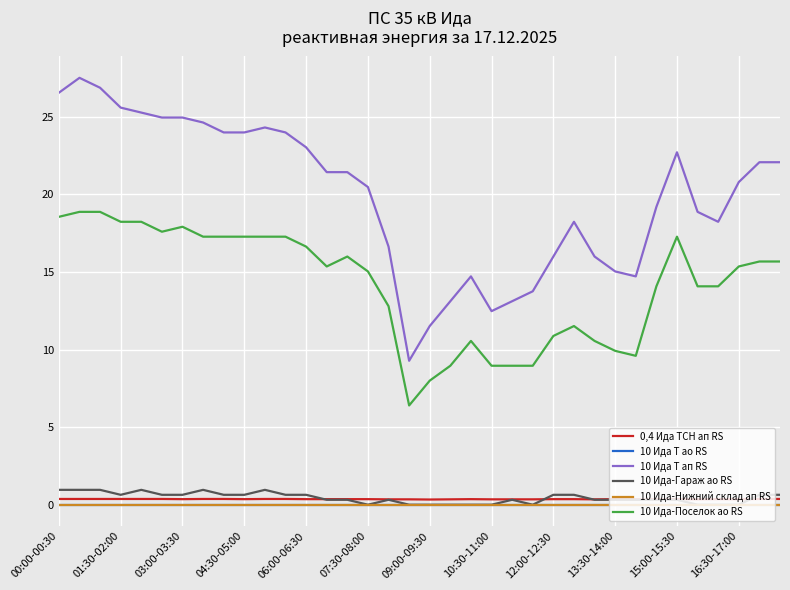

Reading left to right, what are all the values shown in this chart?

0,4 Ида ТСН ап RS: 0.4	0.4	0.4	0.4	0.4	0.4	0.4	0.4	0.4	0.4	0.4	0.4	0.4	0.4	0.4	0.4	0.3	0.3	0.3	0.3	0.4	0.3	0.3	0.3	0.4	0.4	0.3	0.4	0.3	0.4	0.4	0.3	0.4	0.3	0.4	0.4
10 Ида Т ао RS: 0.0	0.0	0.0	0.0	0.0	0.0	0.0	0.0	0.0	0.0	0.0	0.0	0.0	0.0	0.0	0.0	0.0	0.0	0.0	0.0	0.0	0.0	0.0	0.0	0.0	0.0	0.0	0.0	0.0	0.0	0.0	0.0	0.0	0.0	0.0	0.0
10 Ида Т ап RS: 26.6	27.5	26.9	25.6	25.3	25.0	25.0	24.6	24.0	24.0	24.3	24.0	23.0	21.4	21.4	20.5	16.6	9.3	11.5	13.1	14.7	12.5	13.1	13.8	16.0	18.2	16.0	15.0	14.7	19.2	22.7	18.9	18.2	20.8	22.1	22.1
10 Ида-Гараж ао RS: 1.0	1.0	1.0	0.6	1.0	0.6	0.6	1.0	0.6	0.6	1.0	0.6	0.6	0.3	0.3	0.0	0.3	0.0	0.0	0.0	0.0	0.0	0.3	0.0	0.6	0.6	0.3	0.3	0.3	0.3	0.3	0.0	0.0	0.0	0.6	0.6
10 Ида-Нижний склад ап RS: 0.0	0.0	0.0	0.0	0.0	0.0	0.0	0.0	0.0	0.0	0.0	0.0	0.0	0.0	0.0	0.0	0.0	0.0	0.0	0.0	0.0	0.0	0.0	0.0	0.0	0.0	0.0	0.0	0.0	0.0	0.0	0.0	0.0	0.0	0.0	0.0
10 Ида-Поселок ао RS: 18.6	18.9	18.9	18.2	18.2	17.6	17.9	17.3	17.3	17.3	17.3	17.3	16.6	15.4	16.0	15.0	12.8	6.4	8.0	9.0	10.6	9.0	9.0	9.0	10.9	11.5	10.6	9.9	9.6	14.1	17.3	14.1	14.1	15.4	15.7	15.7